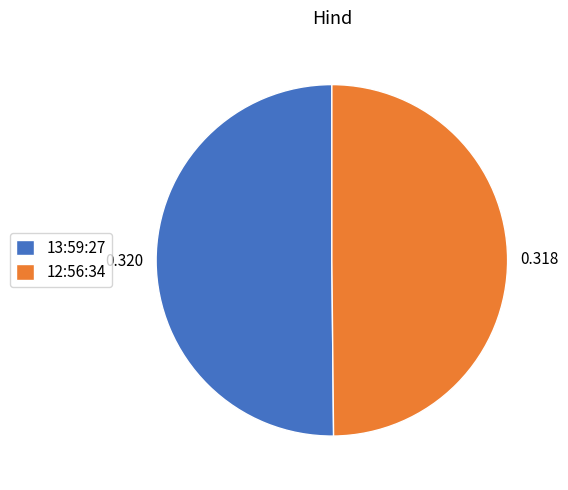

True or false: 12:56:34 accounts for 50% of the total.

True